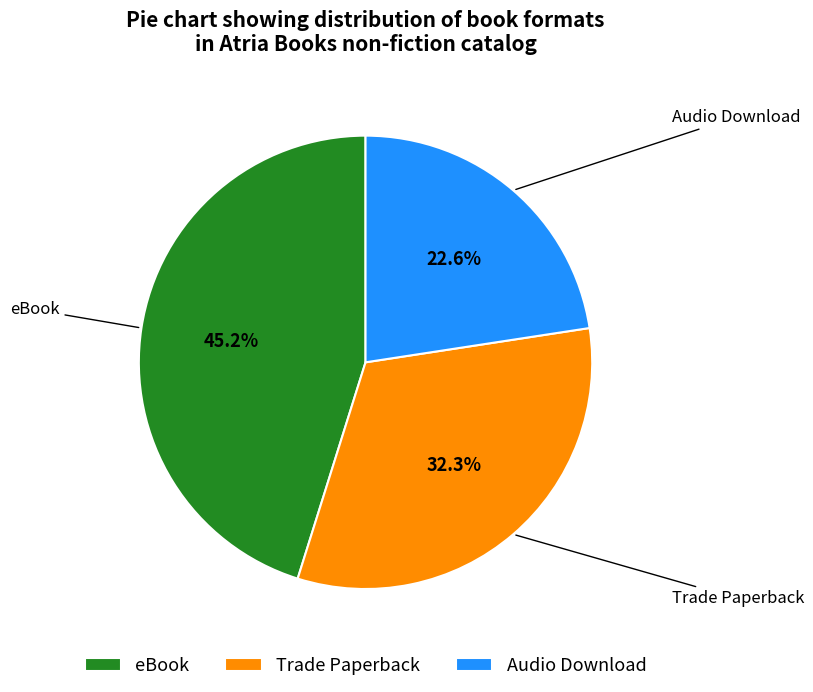

Which category has the smallest portion of the pie?

Audio Download